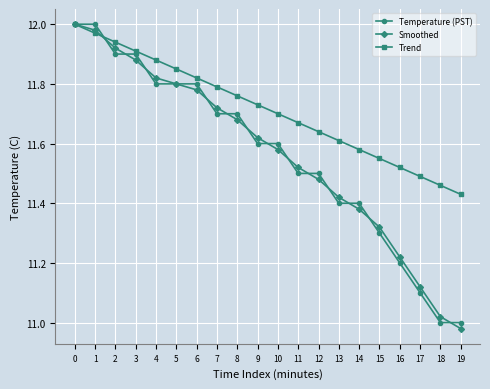

Is it true that Trend equals 17.4 at 7?

False